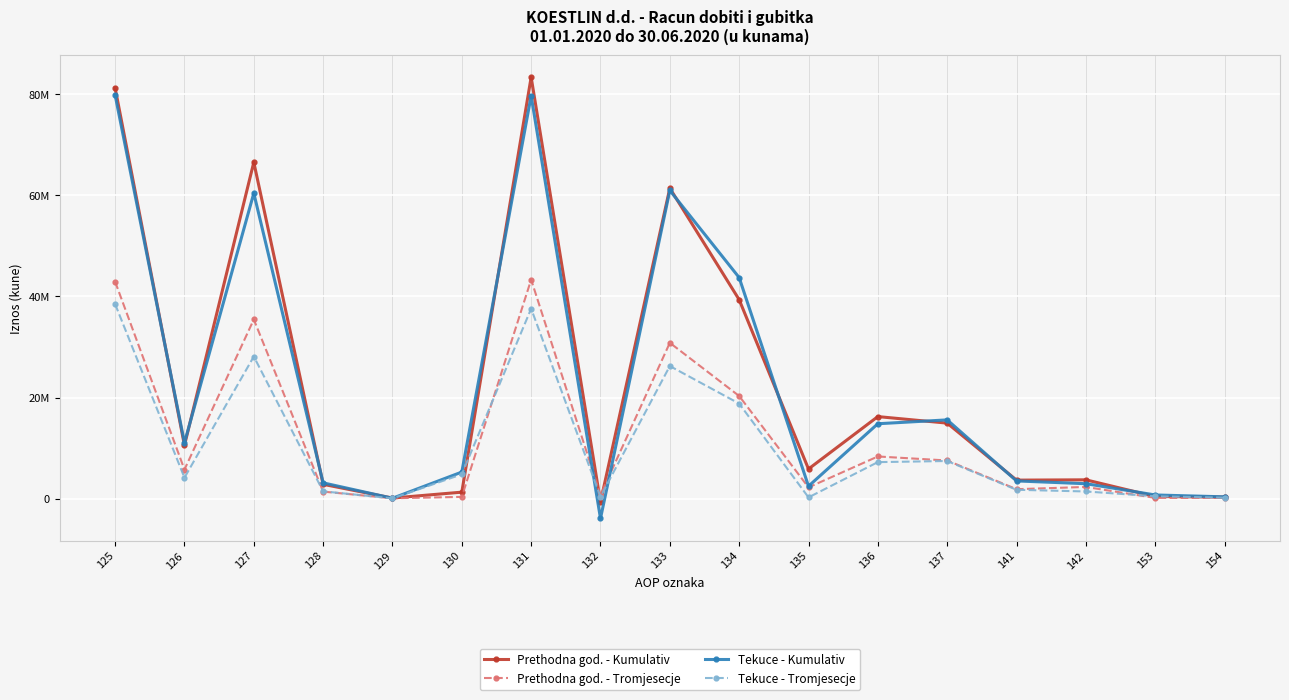

Does the chart have visible grid lines?

Yes